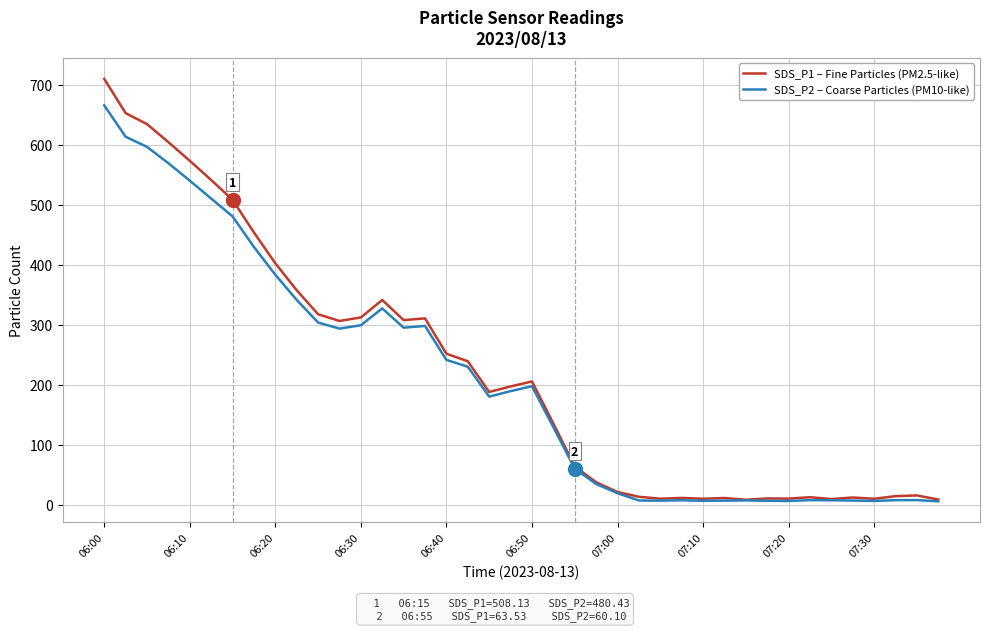

What is the sum of all SDS_P1 – Fine Particles (PM2.5-like) values?

8831.8